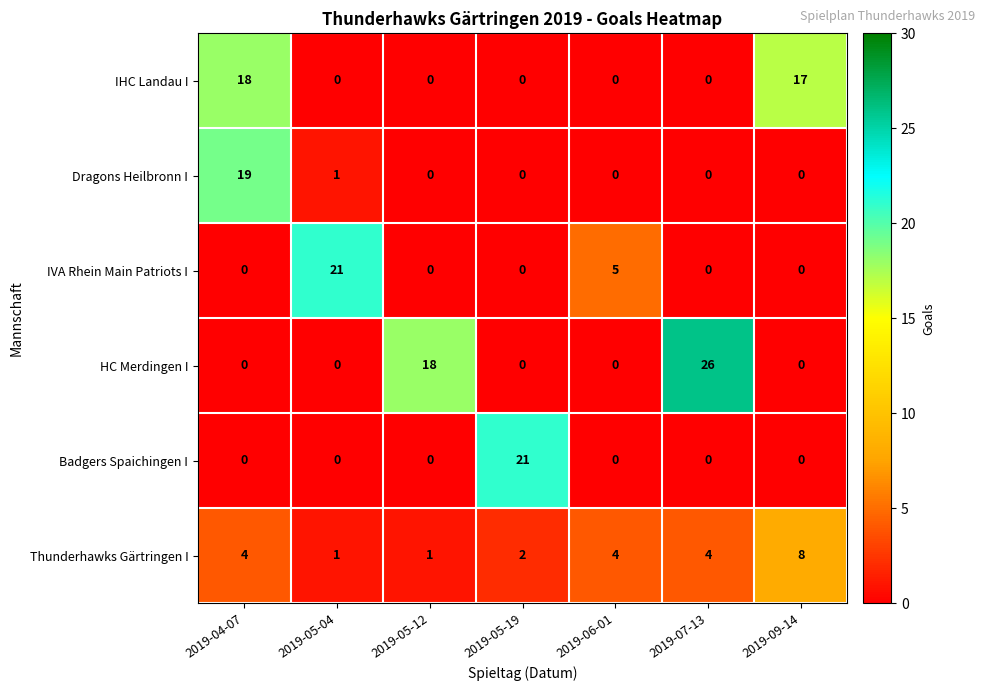

At which category is the sum across all series the highest?

2019-04-07